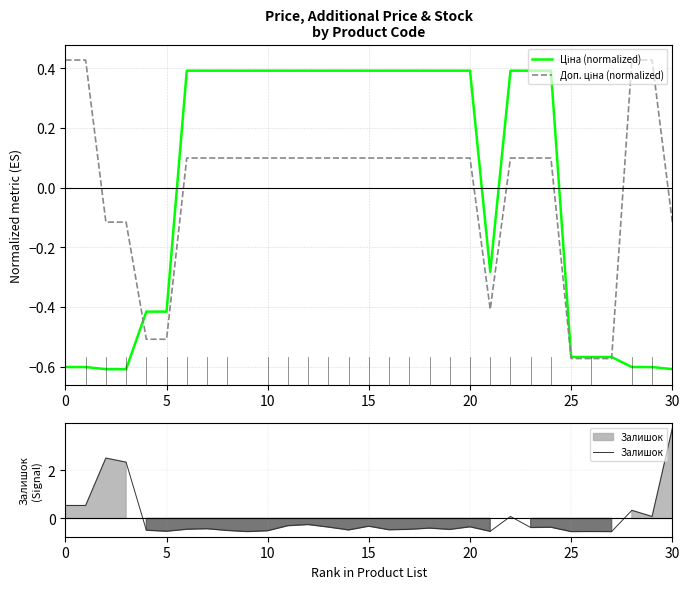

What is the maximum value for Залишок?

3.7